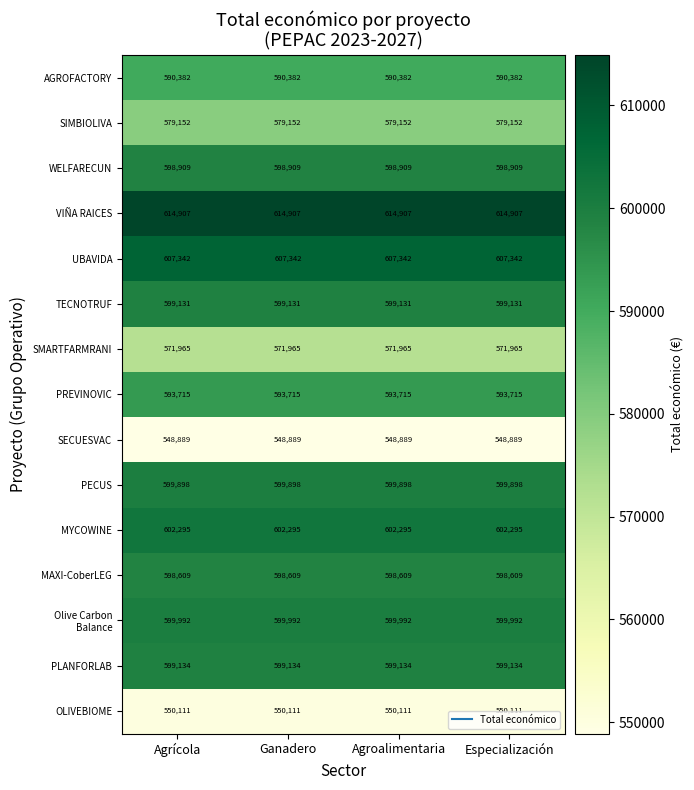

What is the minimum value for PREVINOVIC?

593715